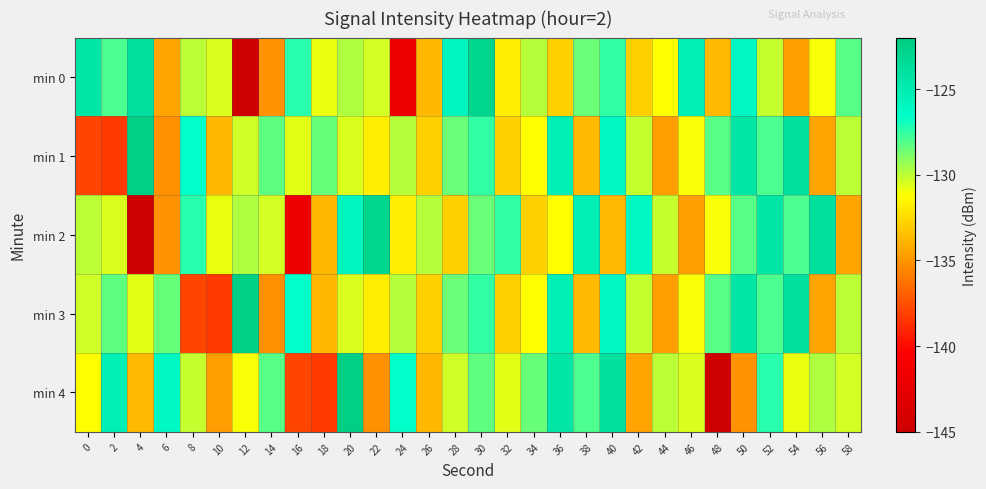

What is the spread (max minus min) of values at 42?

8.4